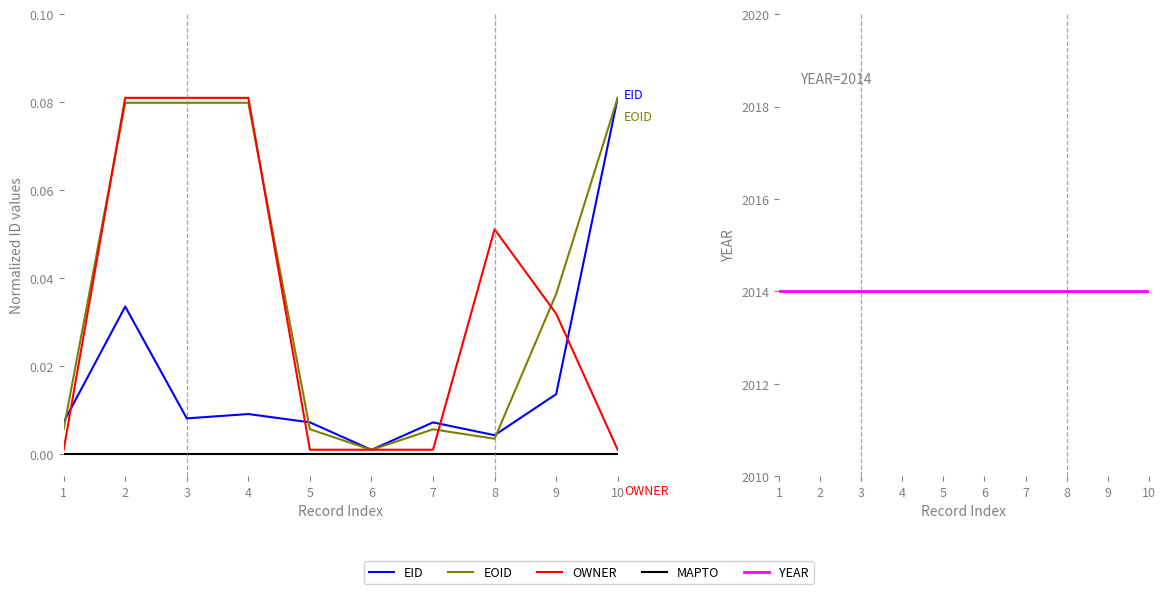

At which category does OWNER reach its first local peak?

8